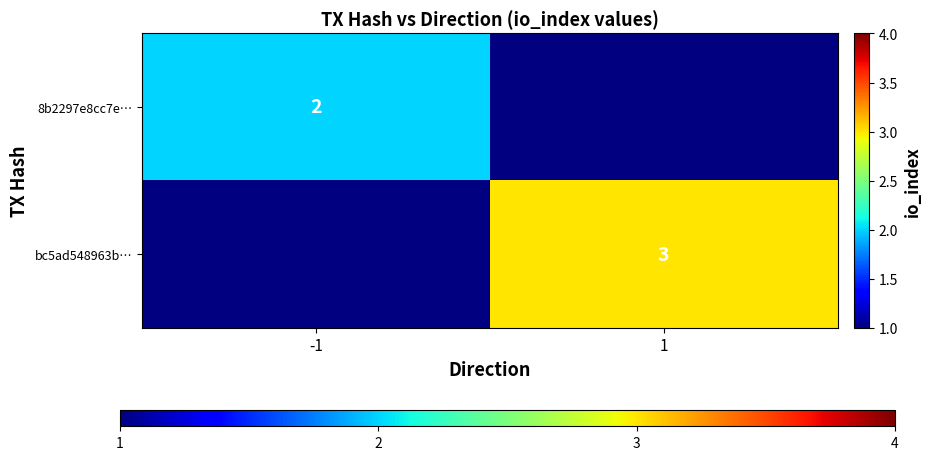

True or false: bc5ad548963b… has a value of 3 at 1.

True